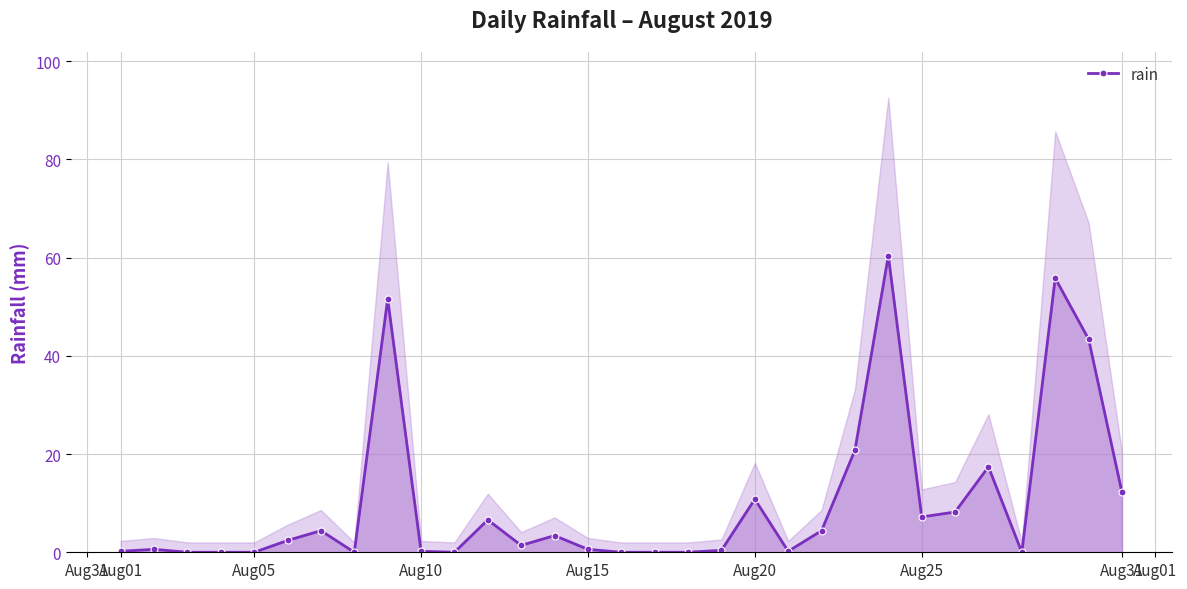

What is the highest value of the rain series?

60.4